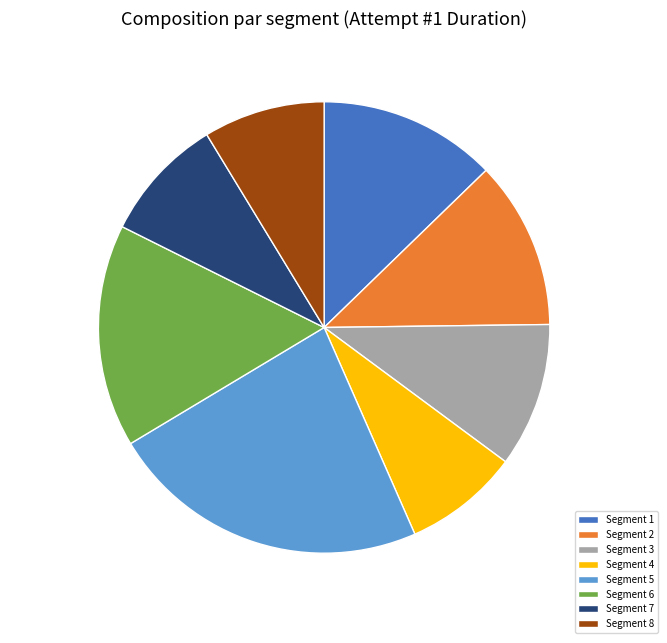

The Segment 2 12% slice represents 12% of the pie. True or false?

True